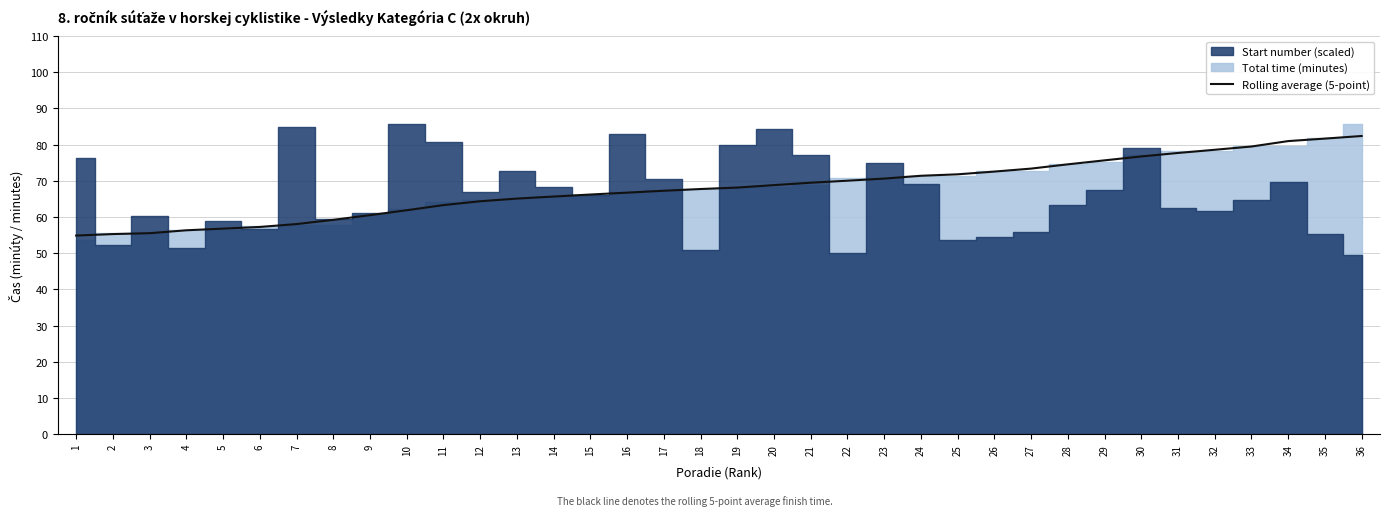

Read the value at 36.

82.4